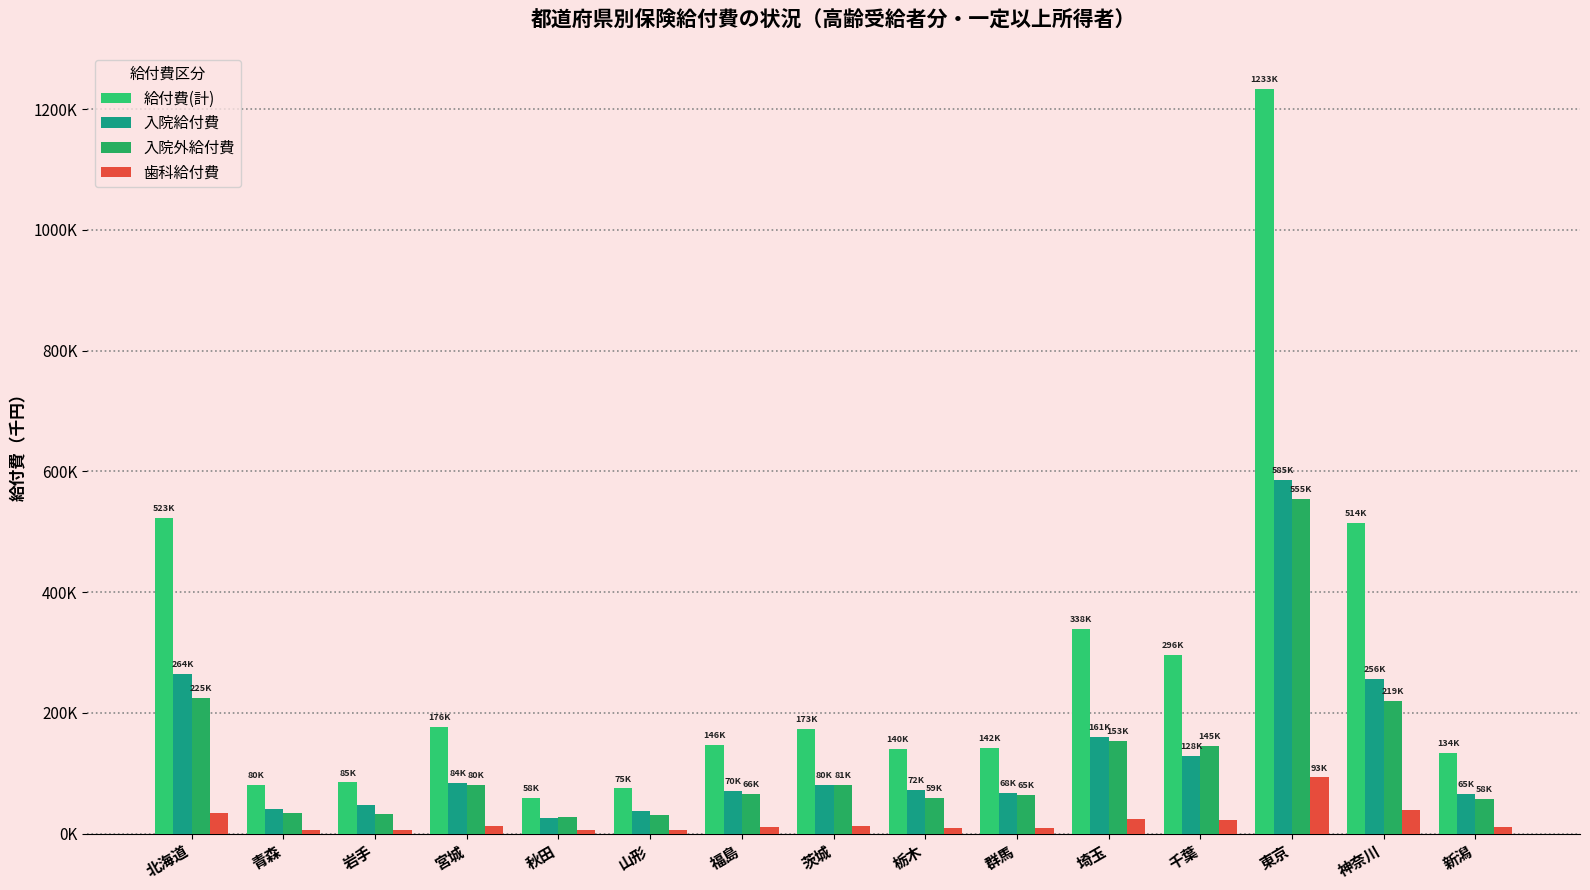

Are the bars horizontal?

No